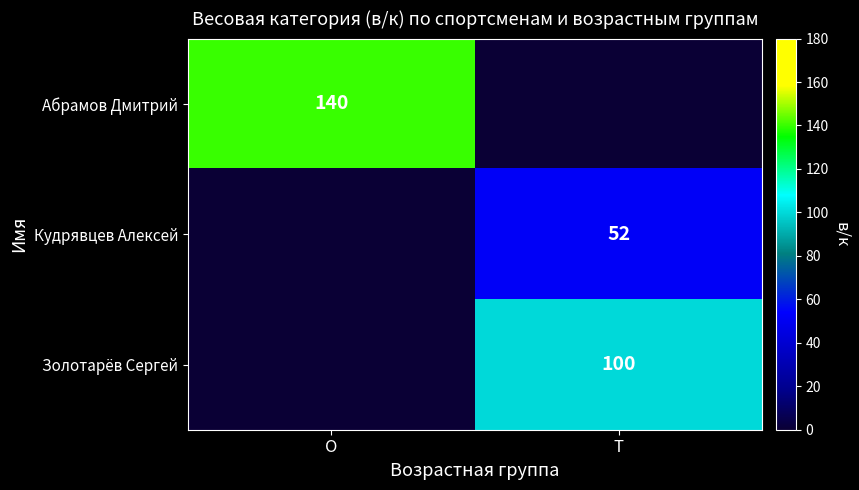

At how many categories does at least one series exceed 70?

2